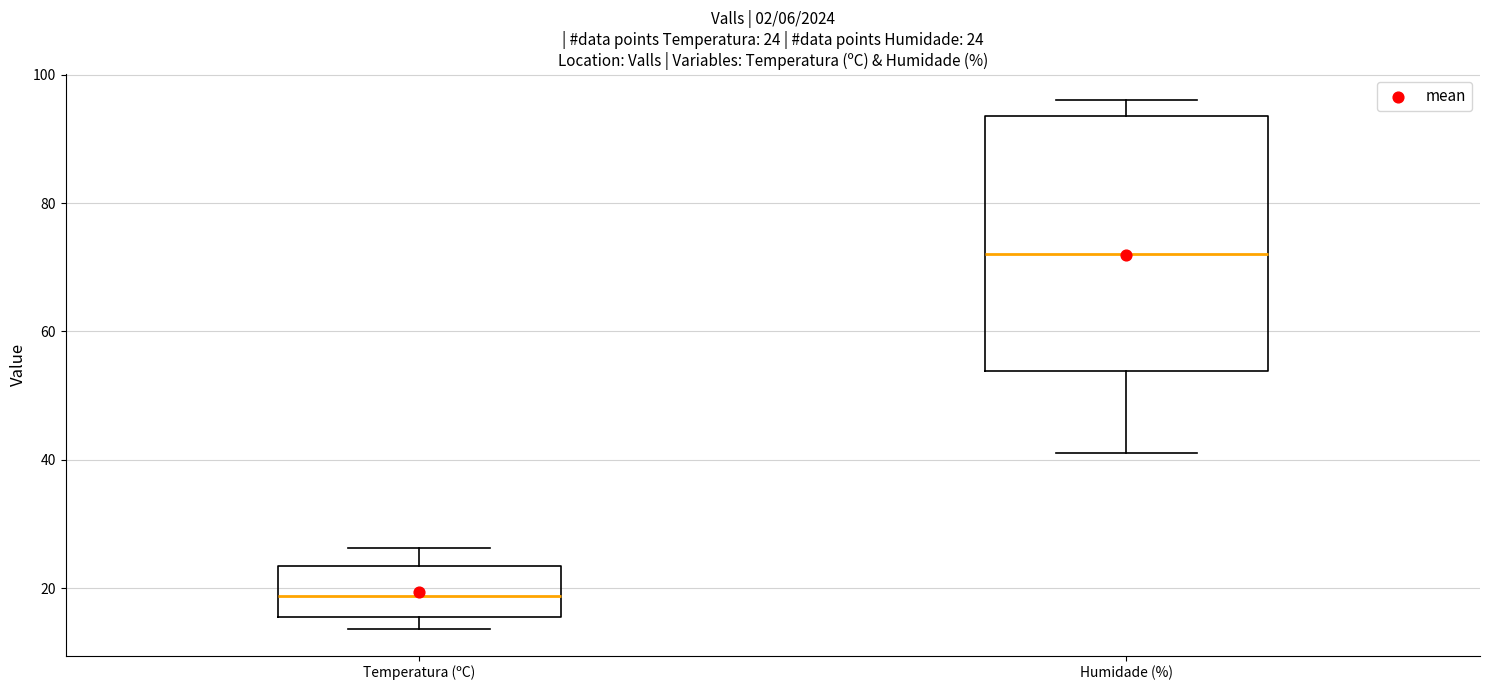

Which box's median line is the highest?

Humidade (%)